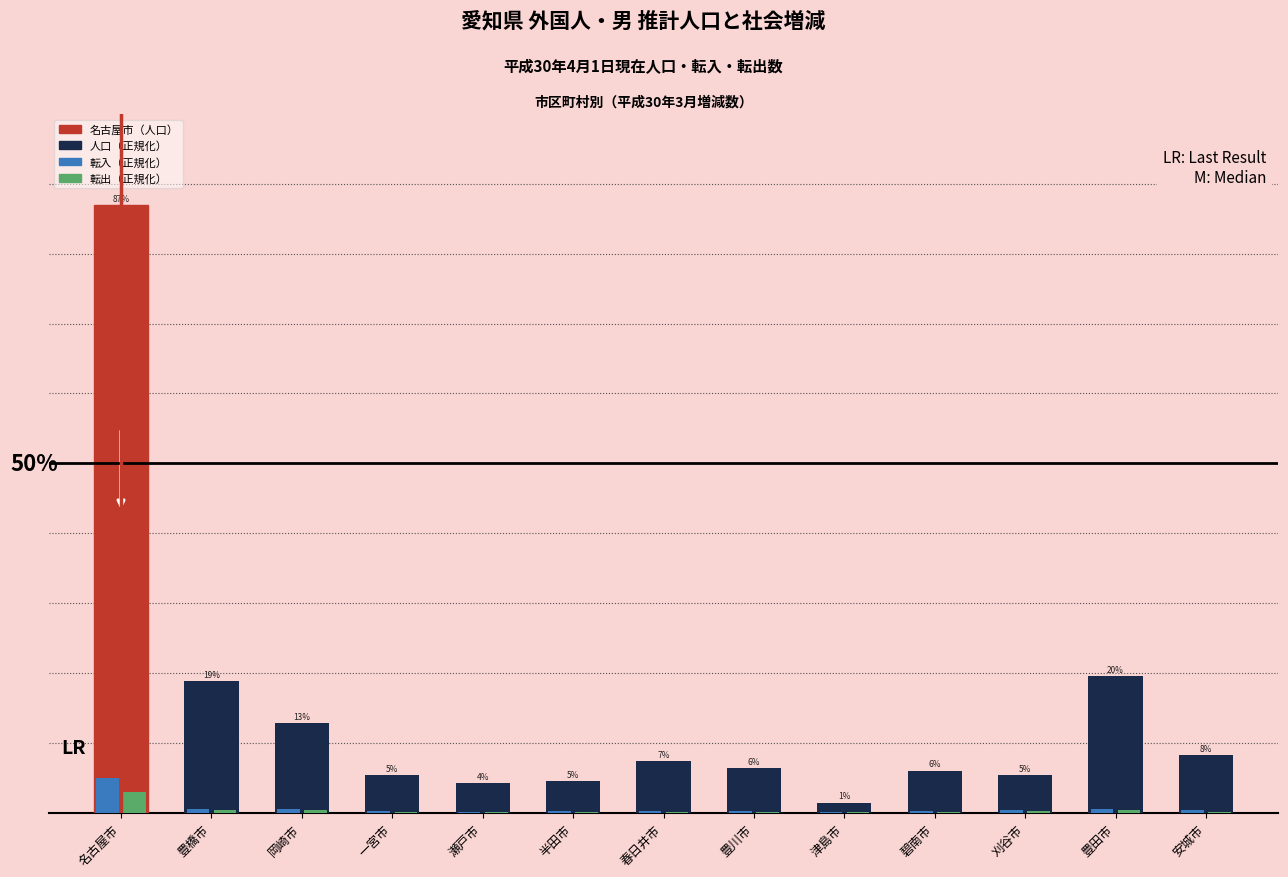

At 岡崎市, list the series in order from largest to smallest.

人口（正規化）, 転入（正規化）, 転出（正規化）